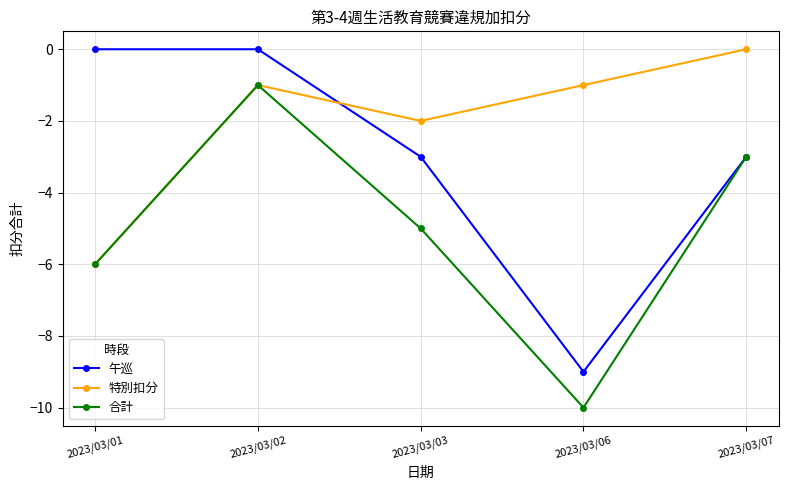

Which series ends up on top after the final intersection of 午巡 and 特別扣分?

特別扣分